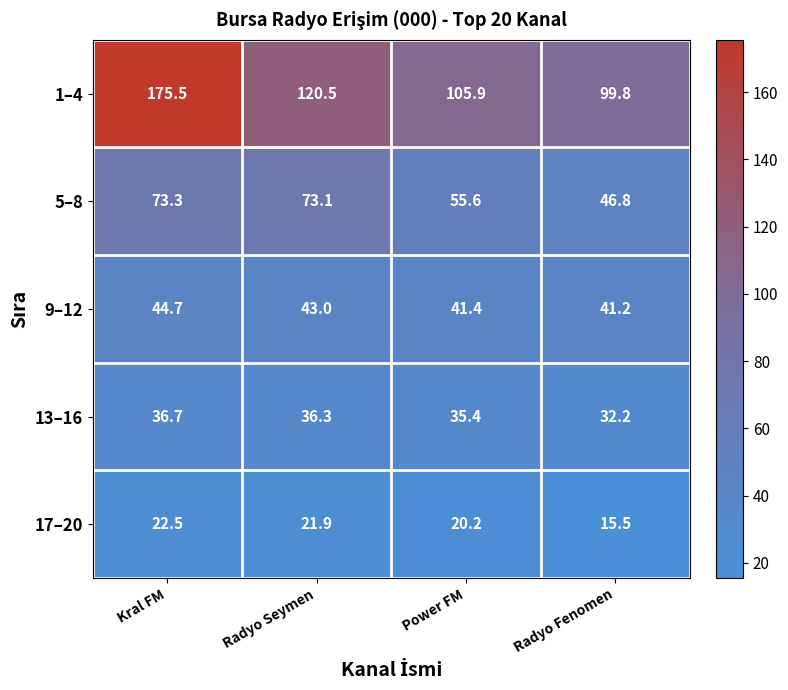

Reading left to right, list all the values displayed in this chart.

1–4: 175.5	120.5	105.9	99.8
5–8: 73.3	73.1	55.6	46.8
9–12: 44.7	43.0	41.4	41.2
13–16: 36.7	36.3	35.4	32.2
17–20: 22.5	21.9	20.2	15.5